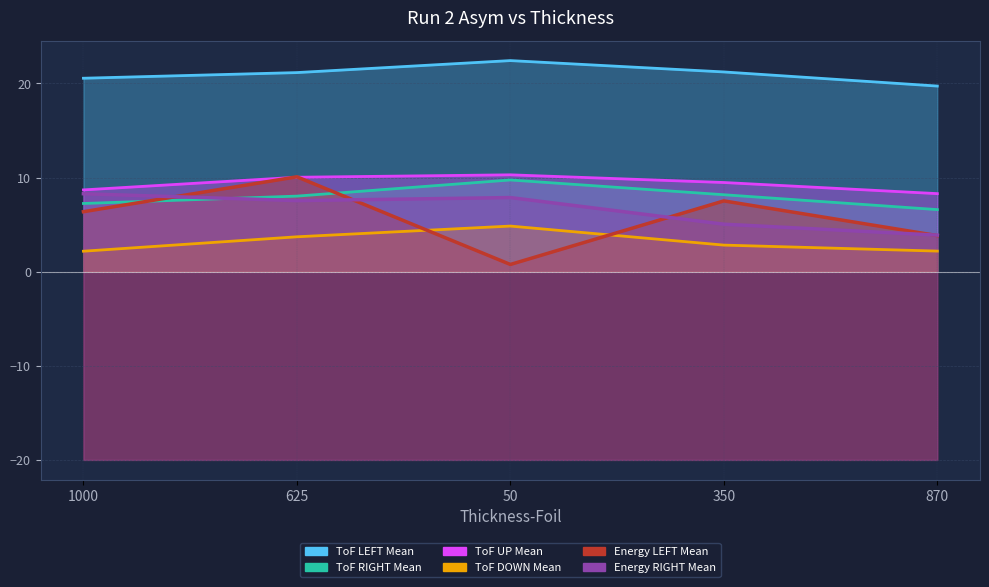

Does the chart have visible grid lines?

Yes